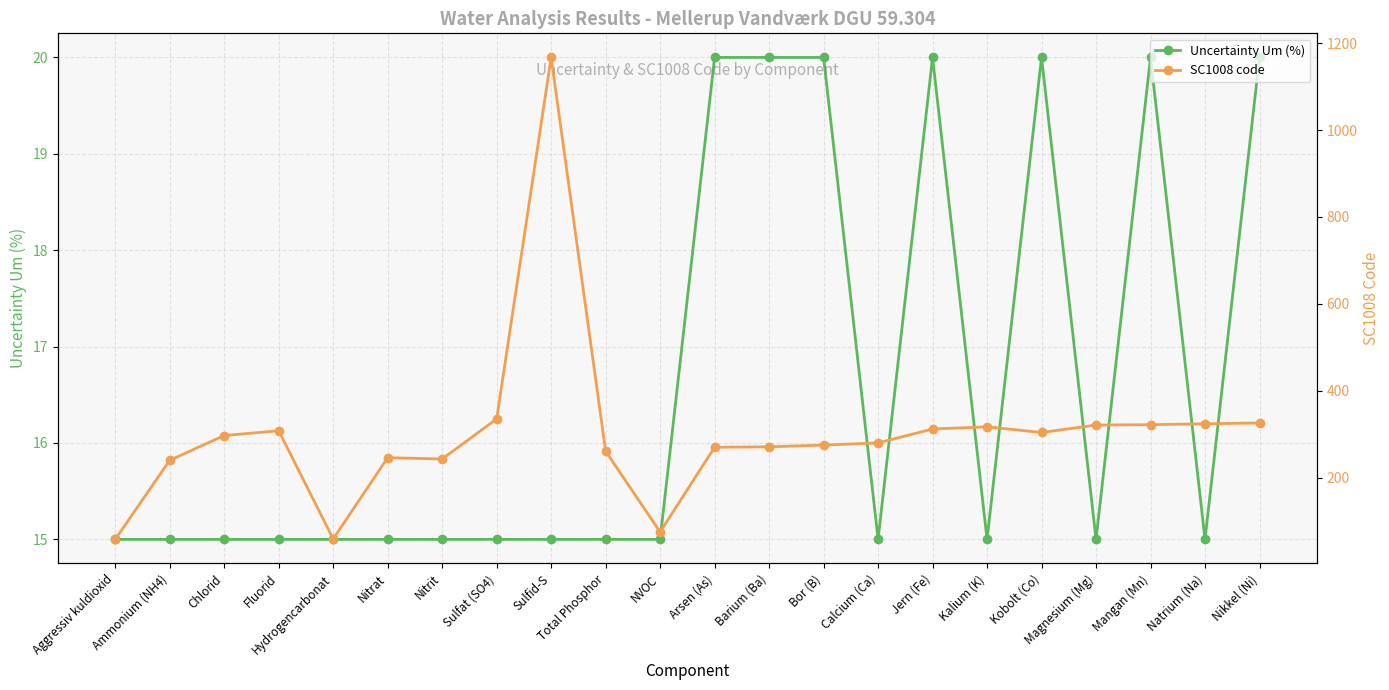

Which label corresponds to the largest value in the chart?

Sulfid-S